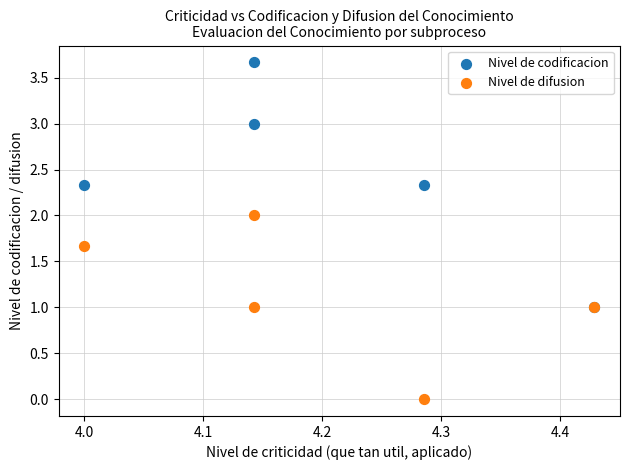

Which series has the largest Y range (max minus min)?

Nivel de codificacion